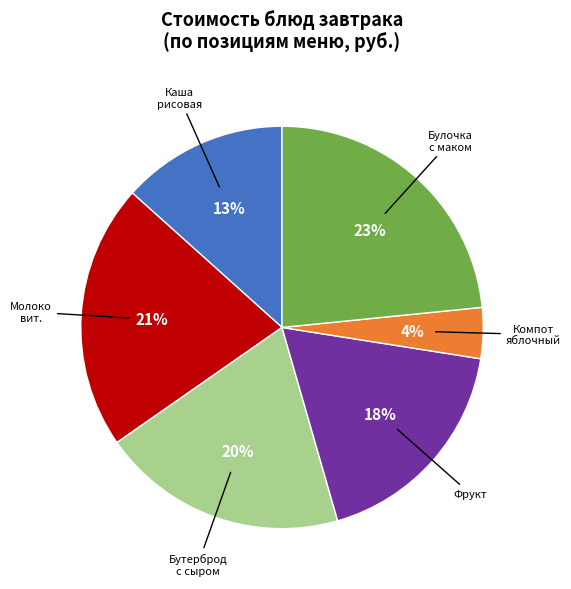

Is there a majority slice in this chart?

No